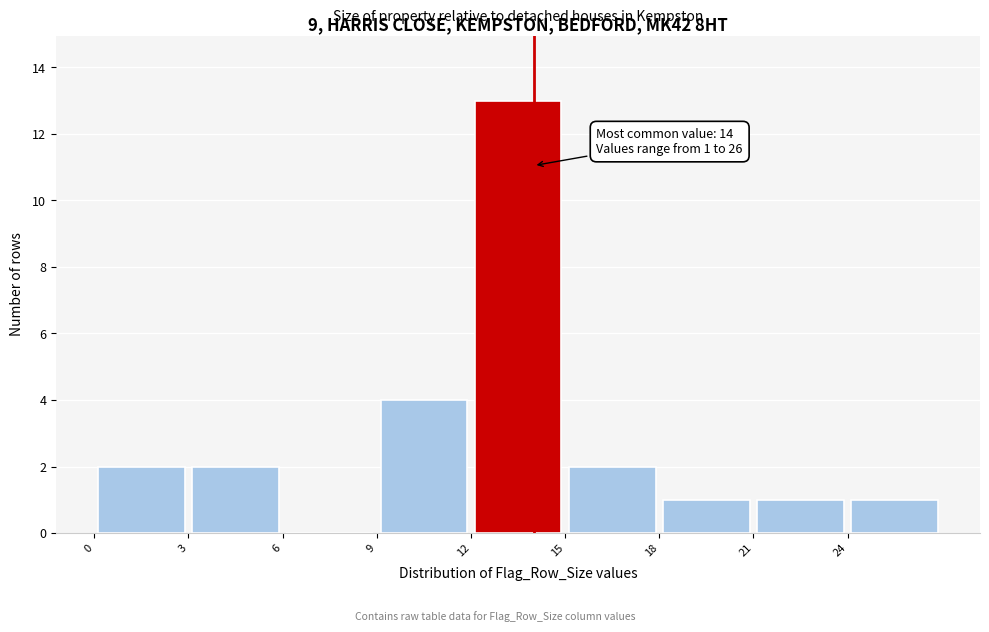

Over which range of the x-axis is the bar tallest?

12 to 15